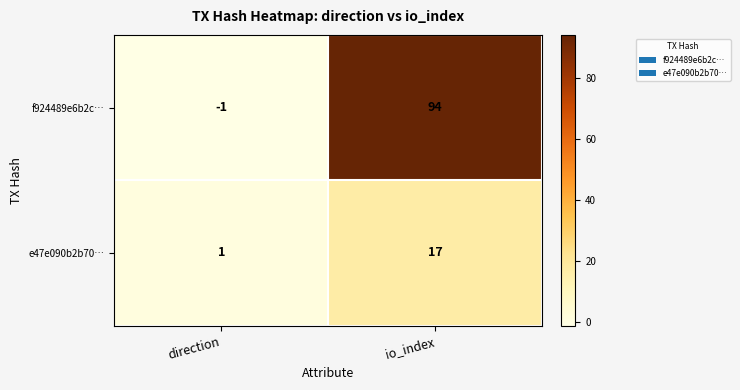

What value does the e47e090b2b70… series have at io_index, to the nearest 10?

20